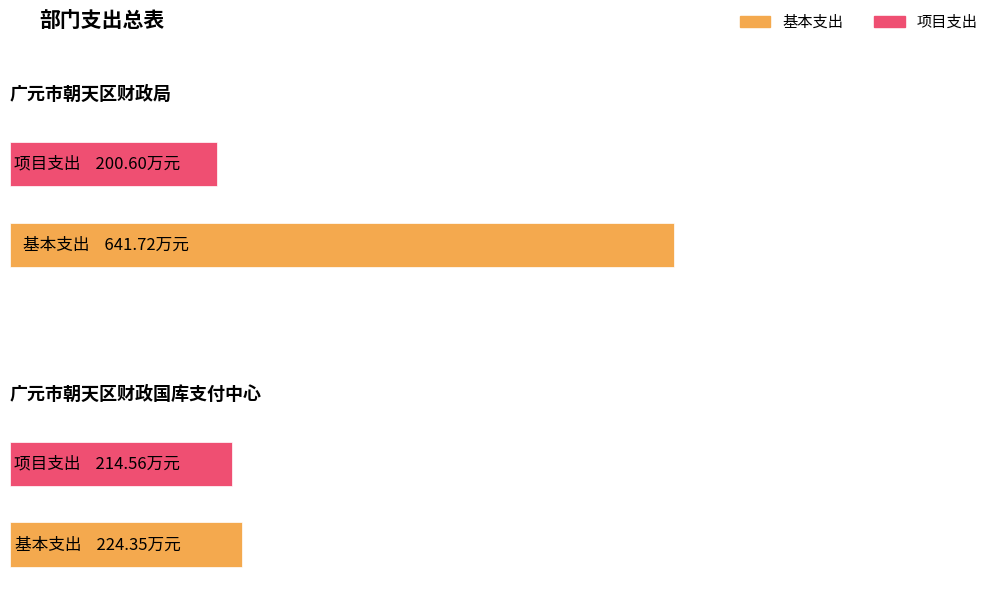

What position from the right is 广元市朝天区财政局?

2